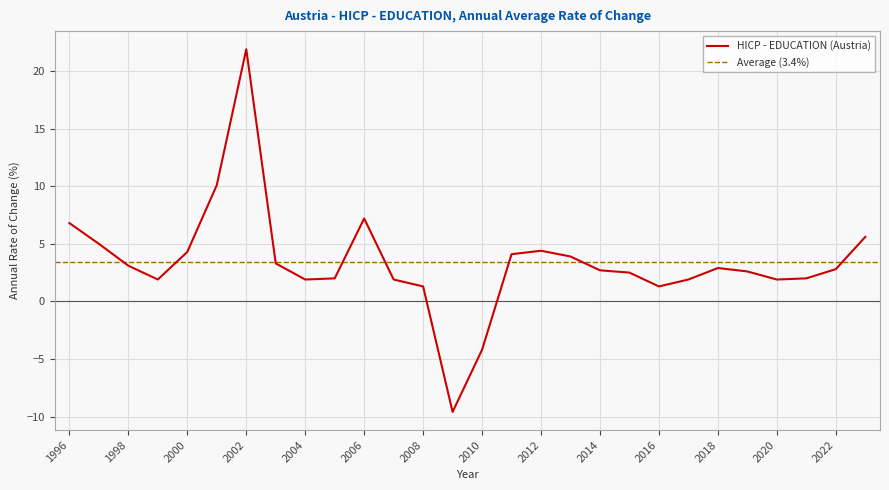

List the labels in order of value, largest first.

2002, 2001, 2006, 1996, 2023, 1997, 2012, 2000, 2011, 2013, 2003, 1998, 2018, 2022, 2014, 2019, 2015, 2005, 2021, 1999, 2004, 2007, 2017, 2020, 2008, 2016, 2010, 2009